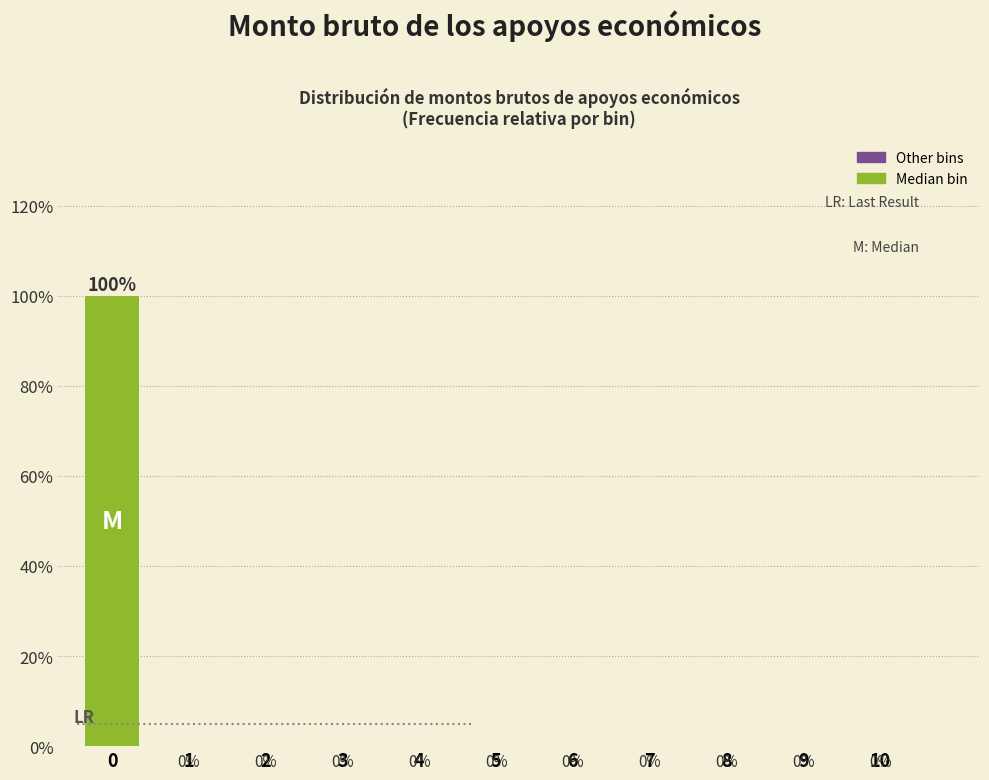

Reading right to left, transcribe all the data shown in this chart.

10=0	9=0	8=0	7=0	6=0	5=0	4=0	3=0	2=0	1=0	0=100